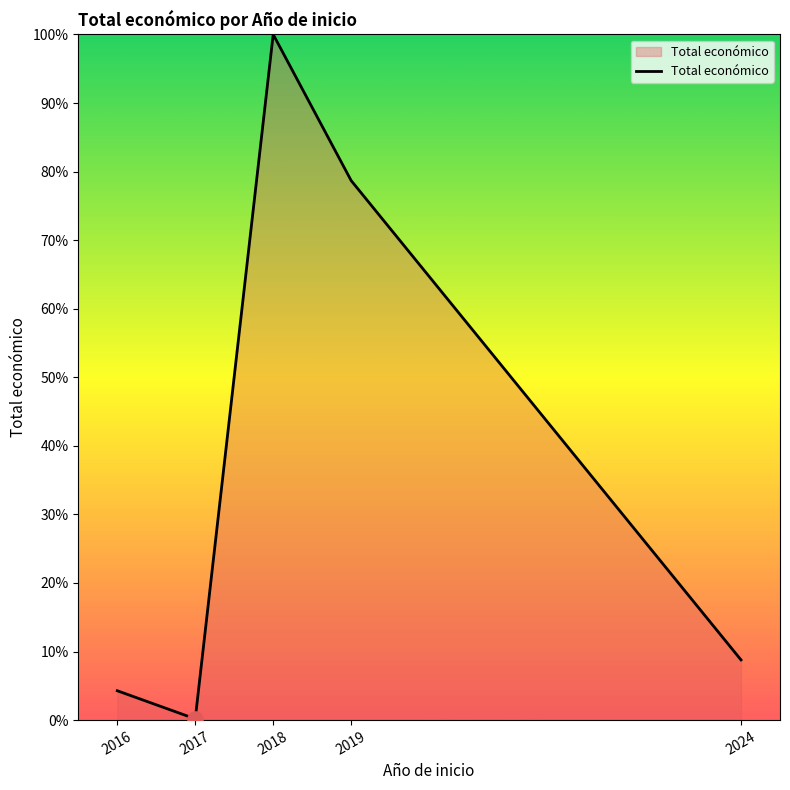

What is the change in value from 2017 to 2019?

+78.5